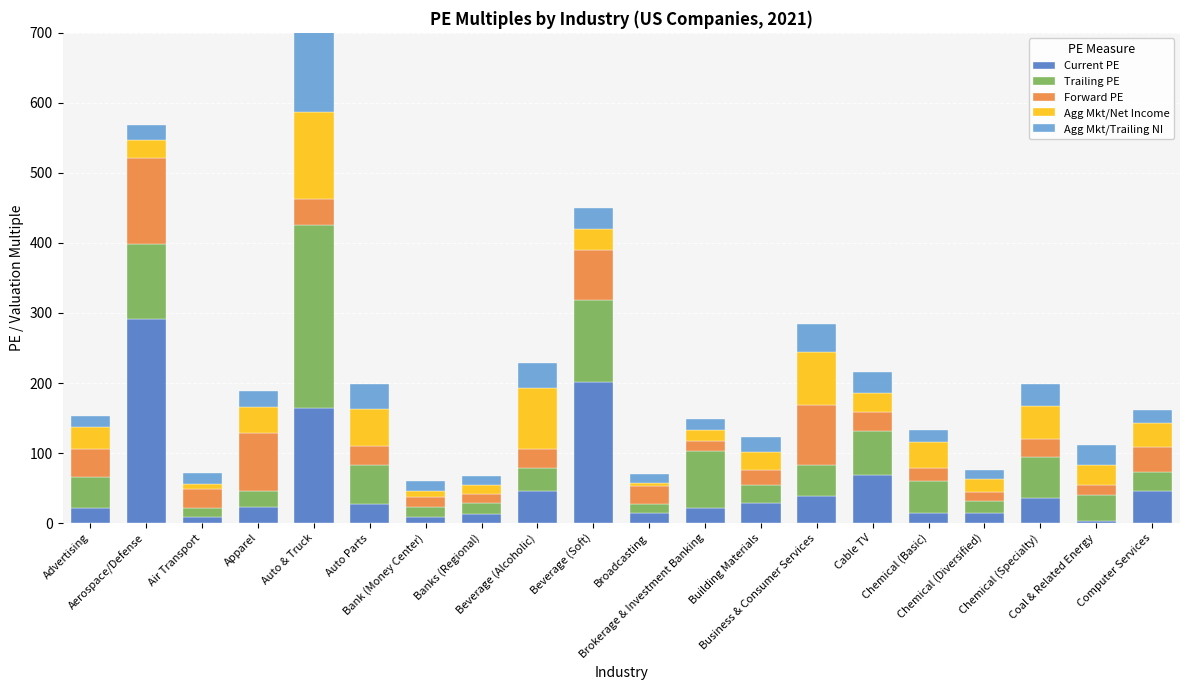

What position from the left is Chemical (Basic)?

16